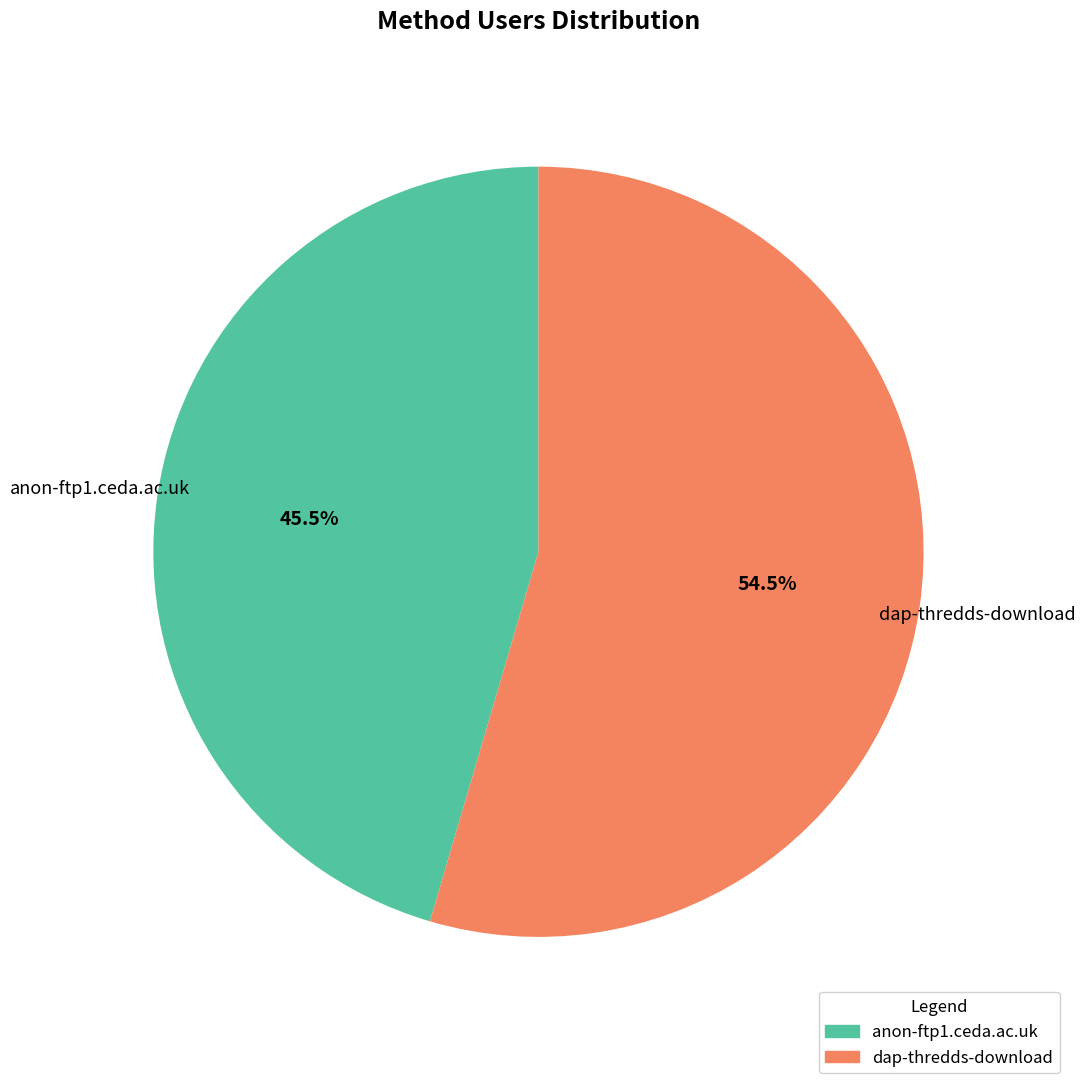

Rank the categories by value from lowest to highest.

anon-ftp1.ceda.ac.uk, dap-thredds-download